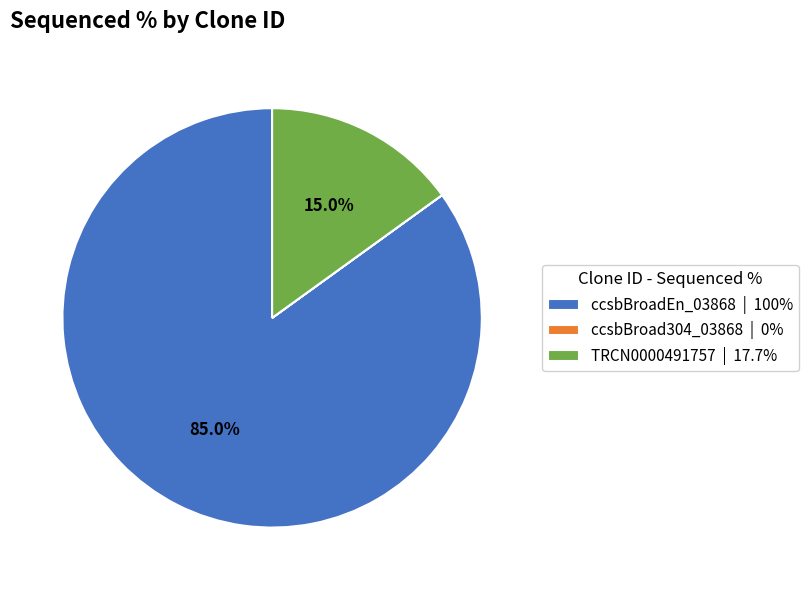

Is there a majority slice in this chart?

Yes